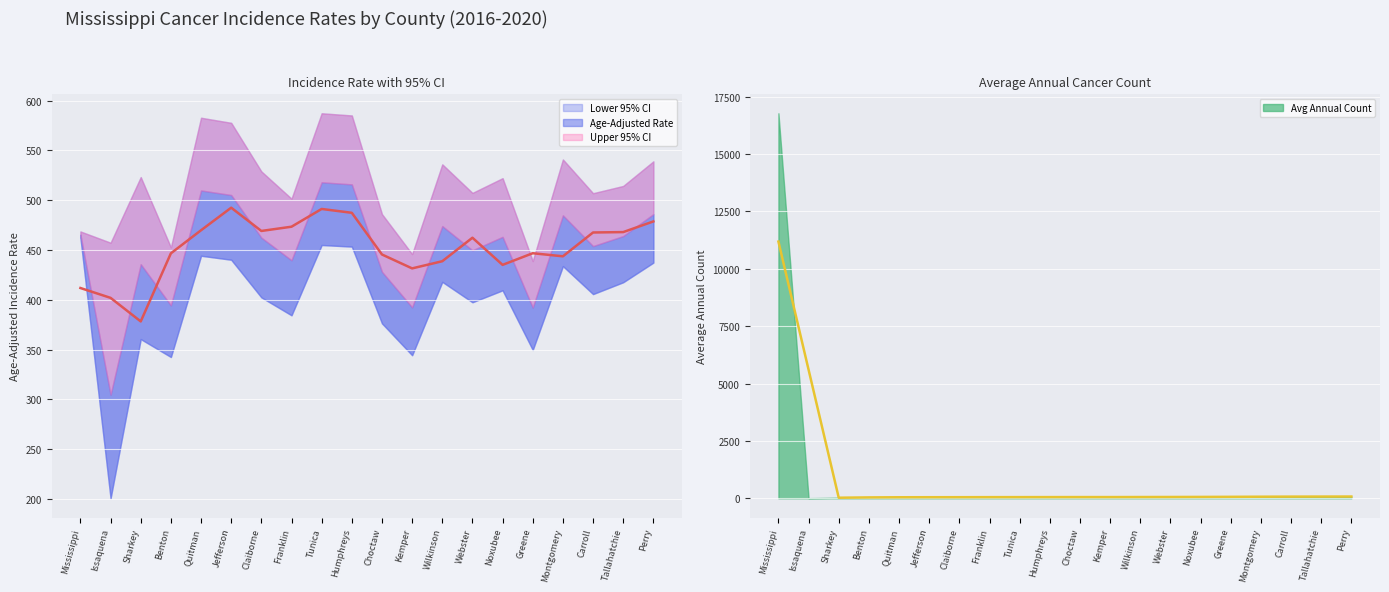

What is the difference between the maximum and minimum values in the Avg Annual Count series?

16775.0